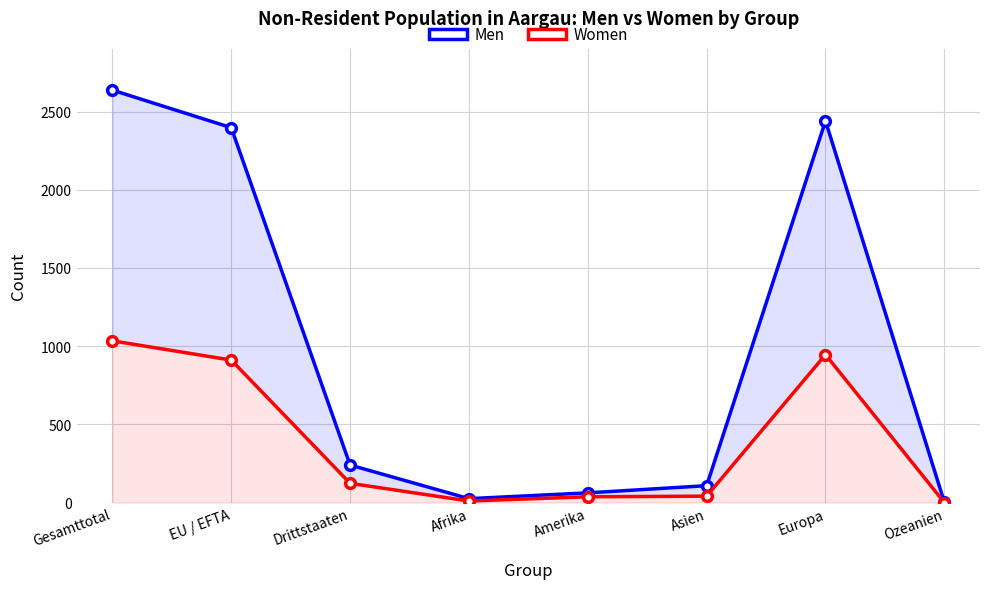

What position from the right is Ozeanien?

1